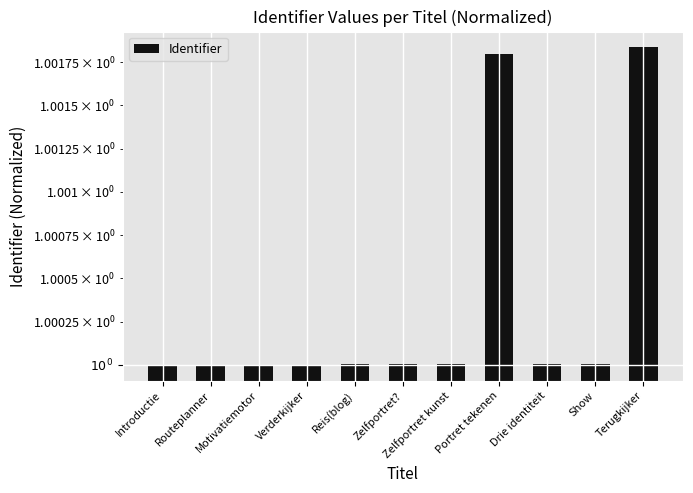

What is the label of the 1st bar from the right?

Terugkijker